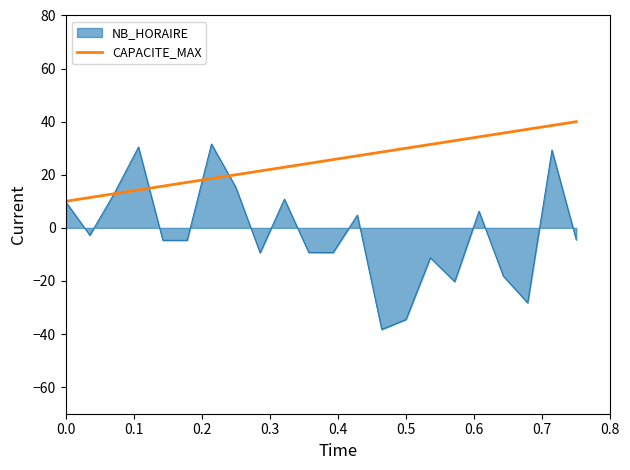

Rank the series by their average value, from lowest to highest.

NB_HORAIRE, CAPACITE_MAX